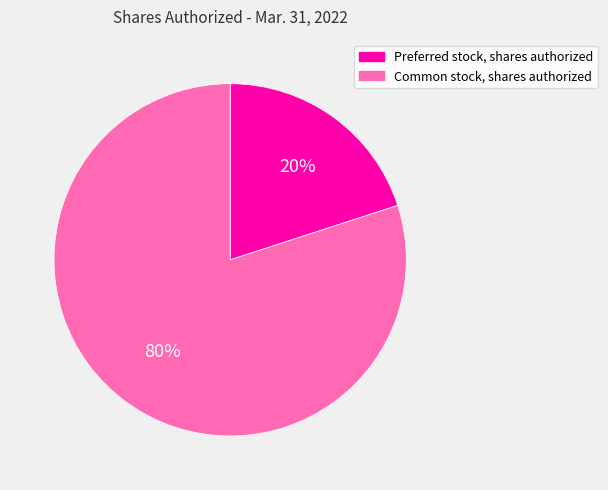

How many slices are in this pie chart?

2